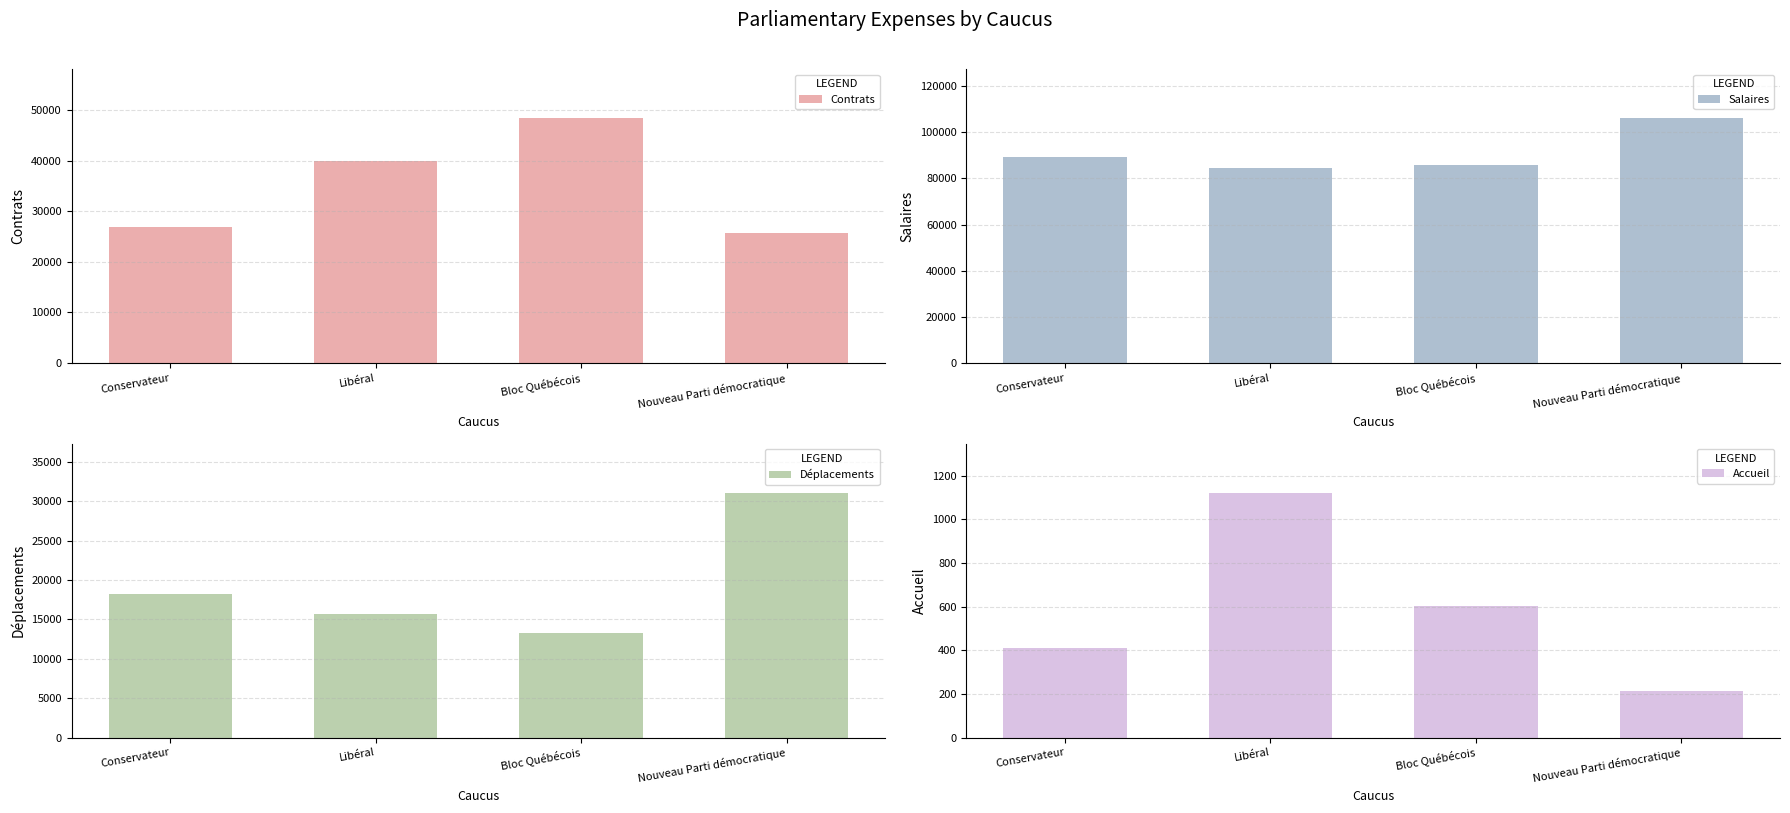

What is the minimum value shown in the chart?

215.5